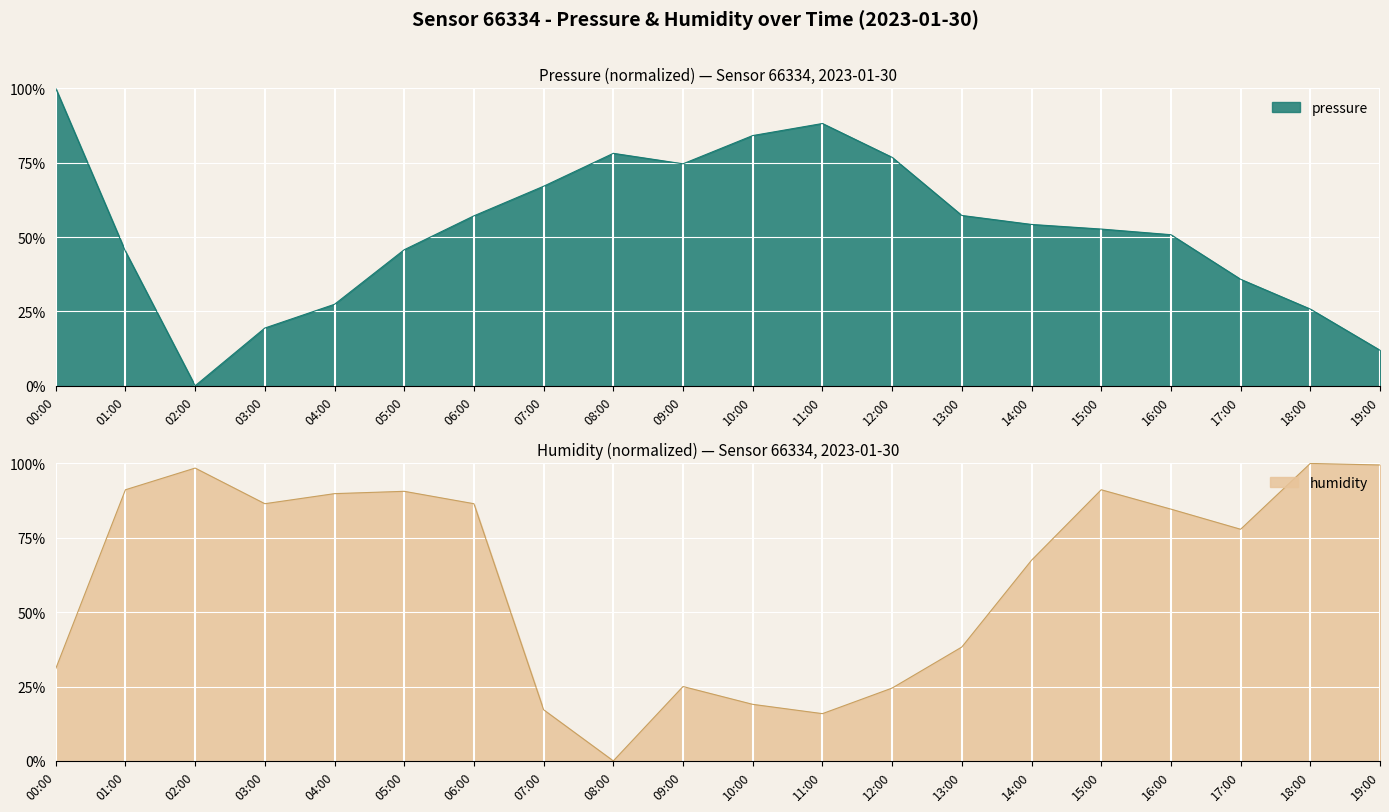

What is the average value of the humidity series?

61.7